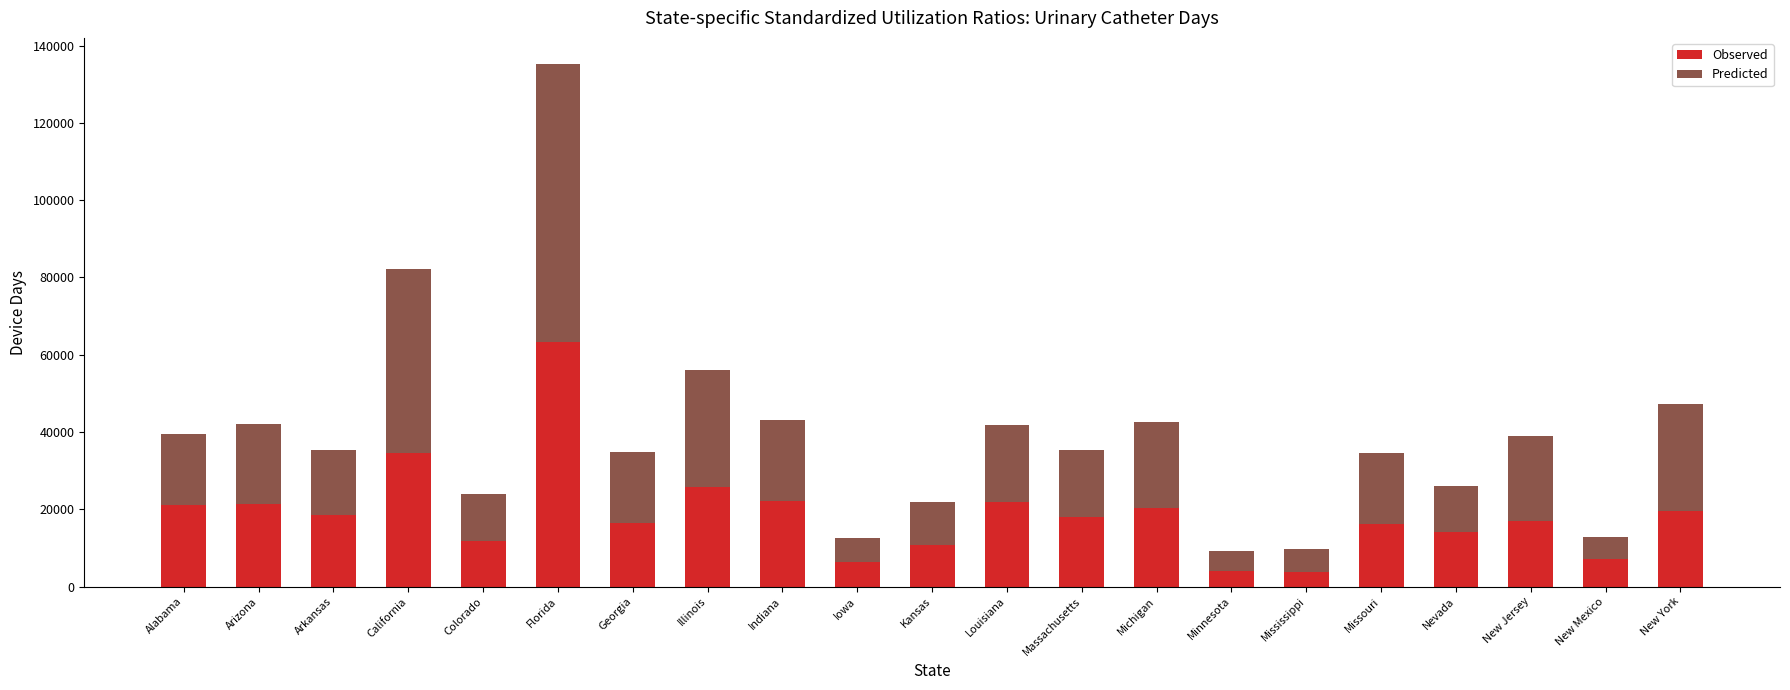

What is the difference between the second highest and minimum values in the Observed series?

30890